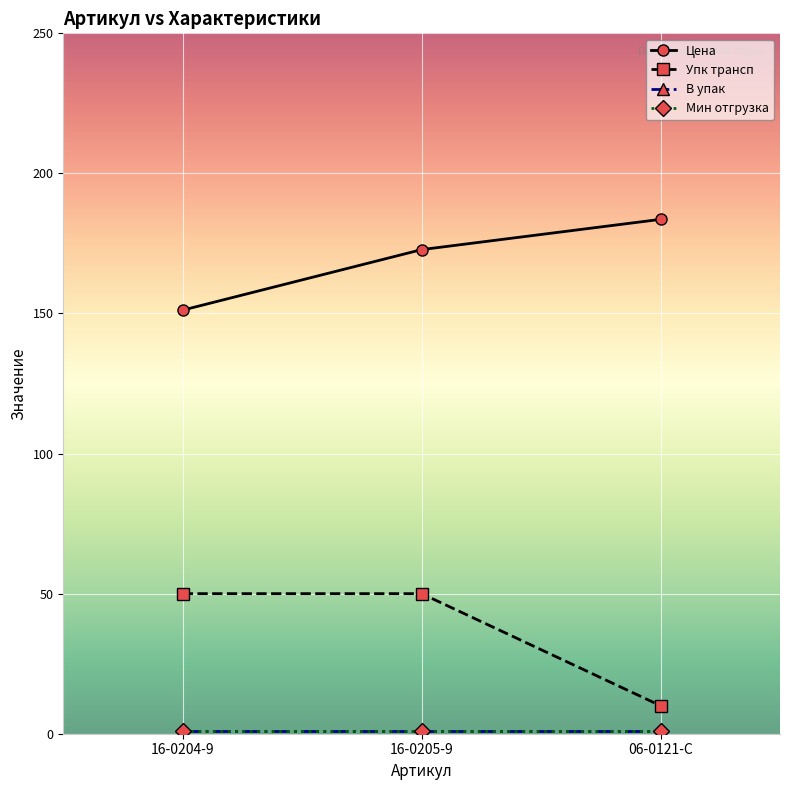

What is the sum of all В упак values?

3.0